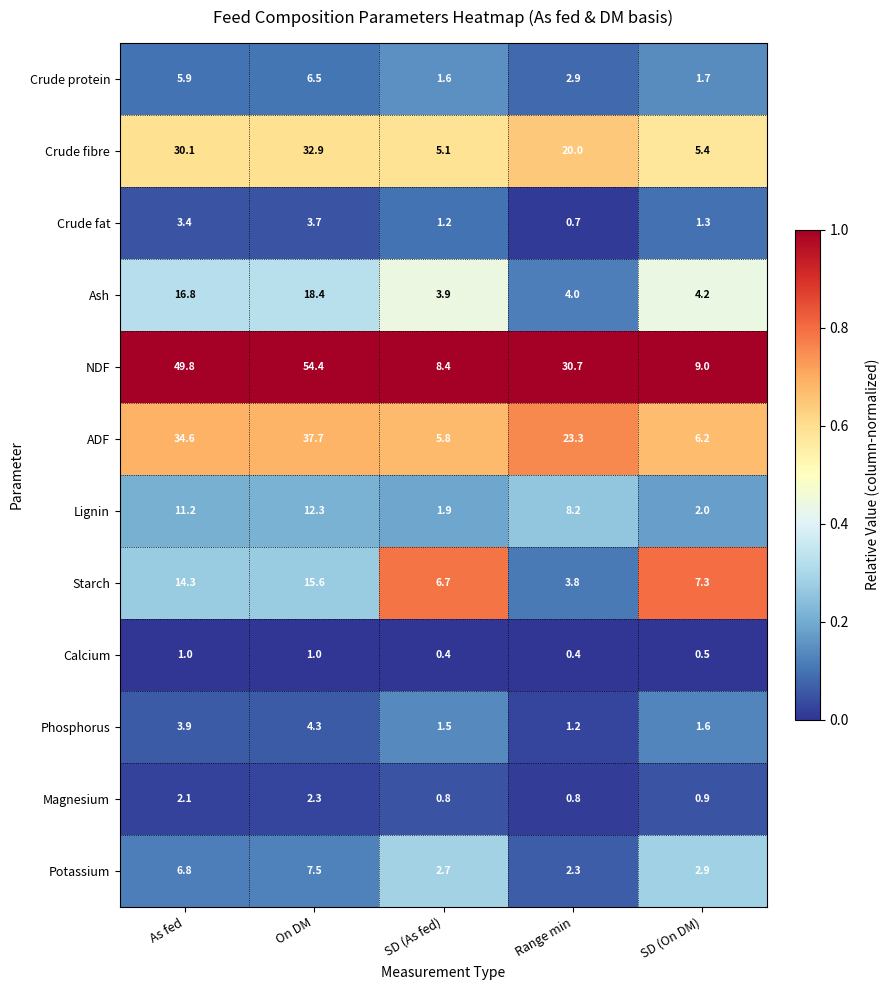

Rank the series by their maximum value, from lowest to highest.

Calcium, Magnesium, Crude fat, Phosphorus, Crude protein, Potassium, Lignin, Starch, Ash, Crude fibre, ADF, NDF